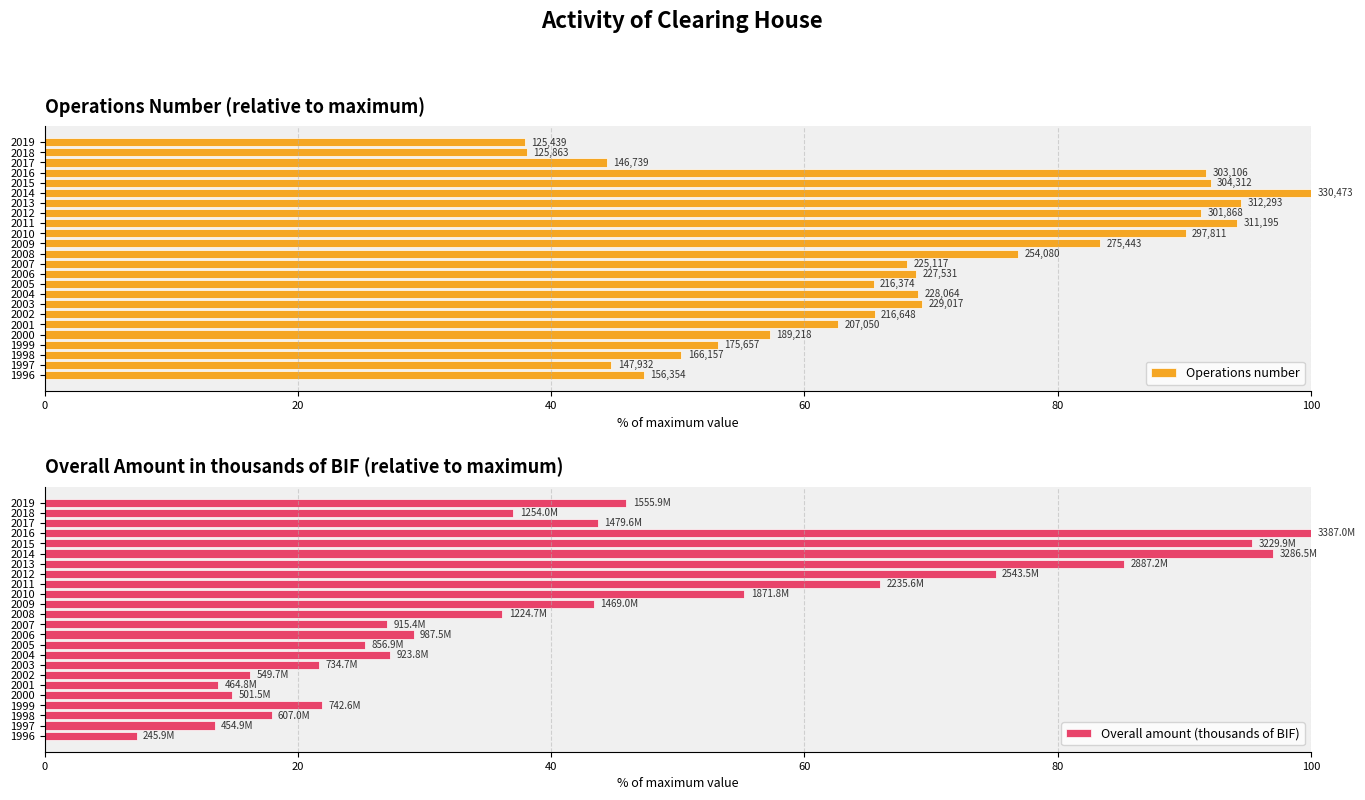

What is the value of the Overall amount (thousands of BIF) bar at the 18th from the left?

85.2